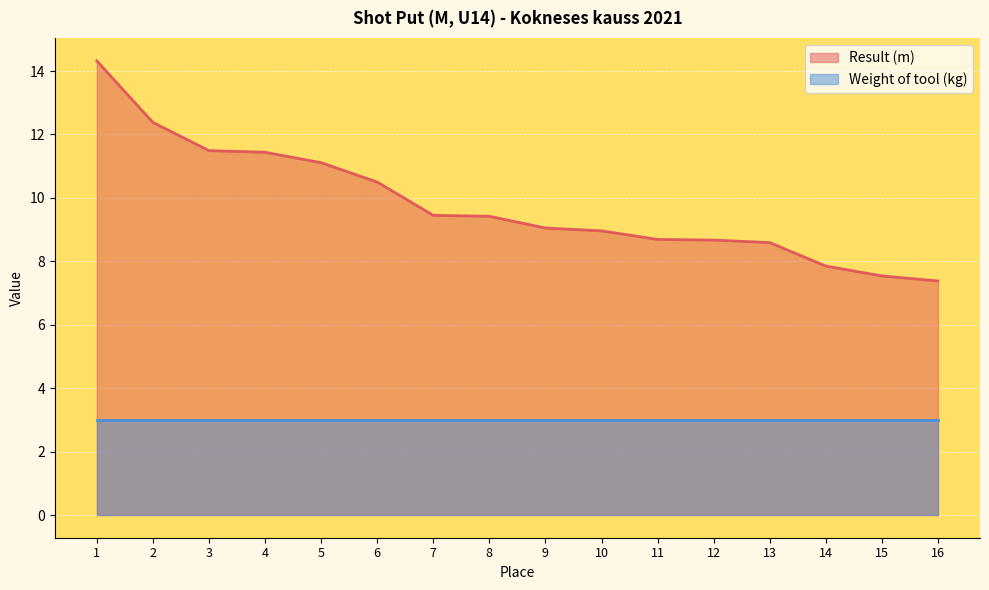

What is the difference between the maximum and minimum values?

6.9